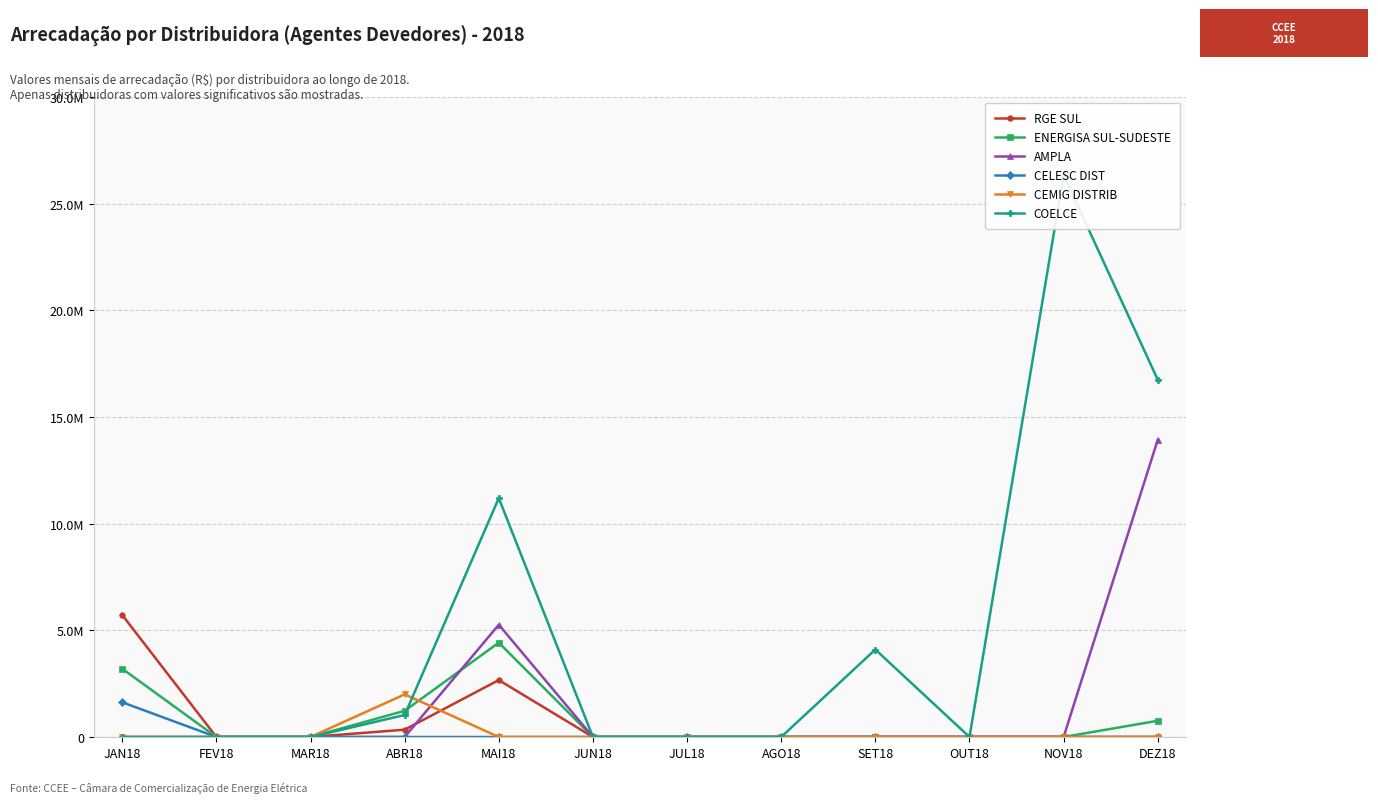

What is the difference between the maximum and minimum values in the AMPLA series?

13934308.2